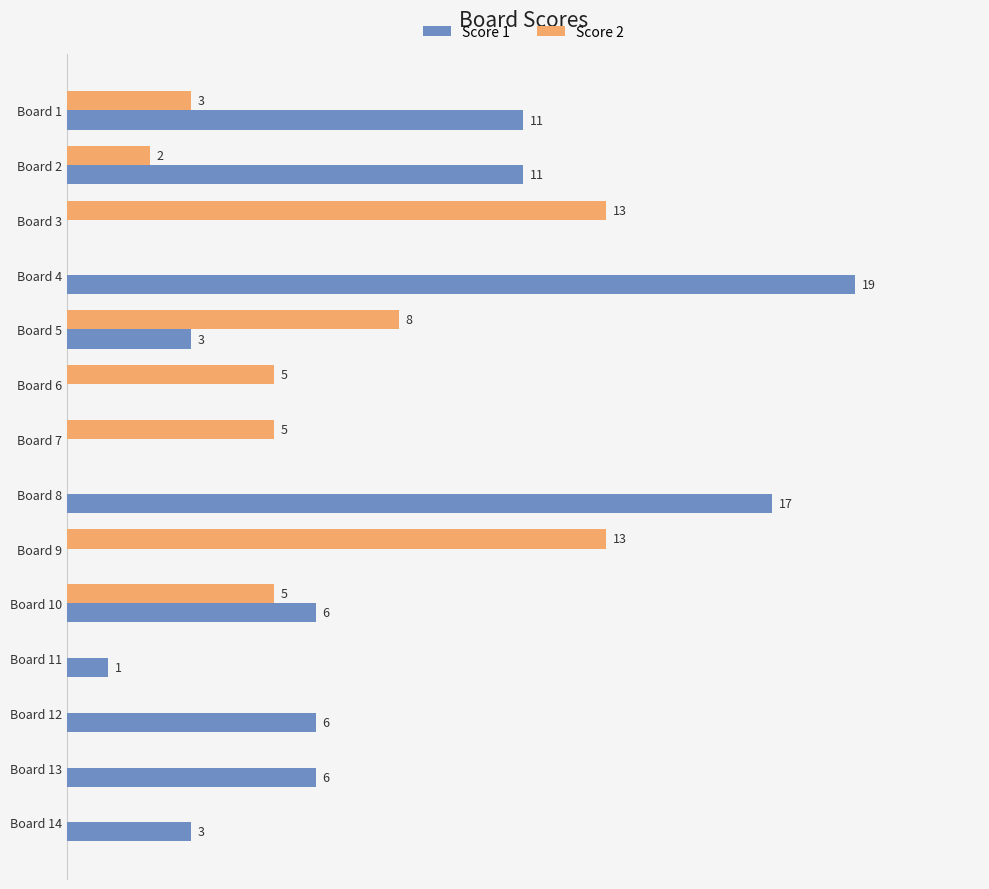

At which category is the sum across all series the highest?

Board 4